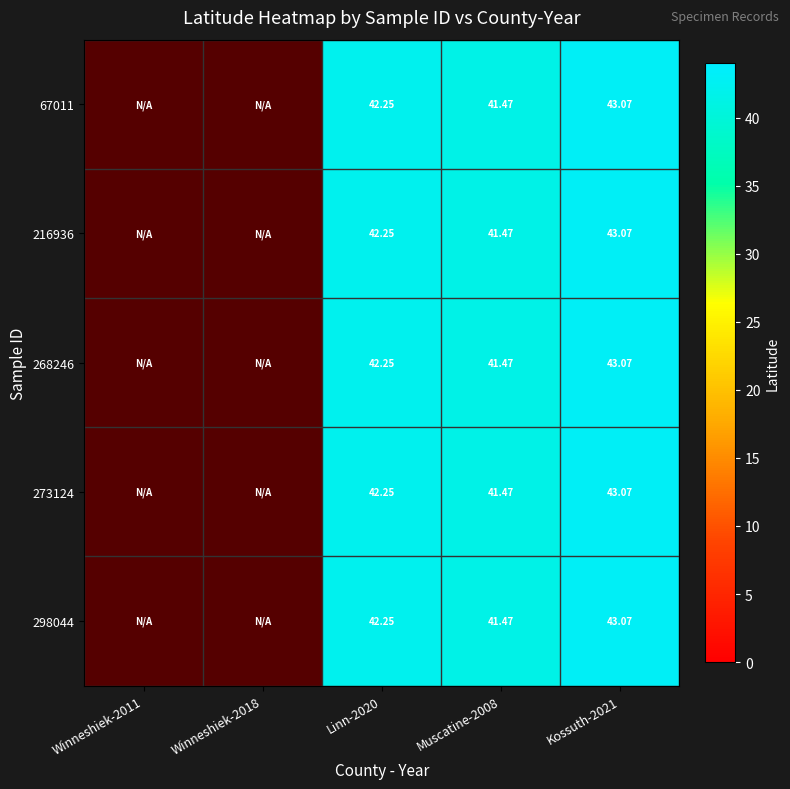

Is the value of 273124 at Kossuth-2021 greater than the value of 298044 at Muscatine-2008?

Yes